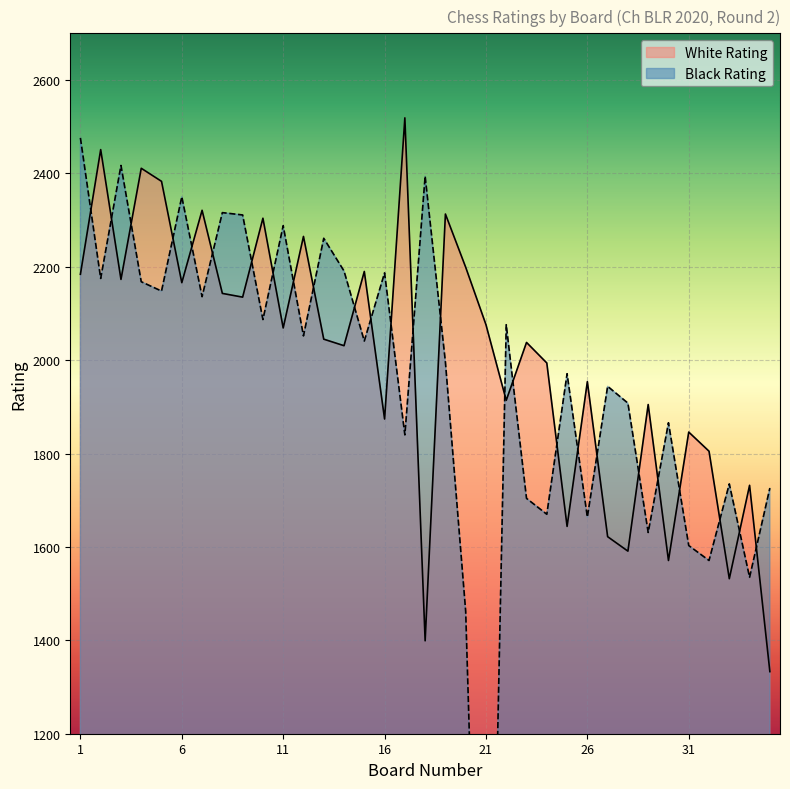

How many times do Black Rating and White Rating cross each other?

26